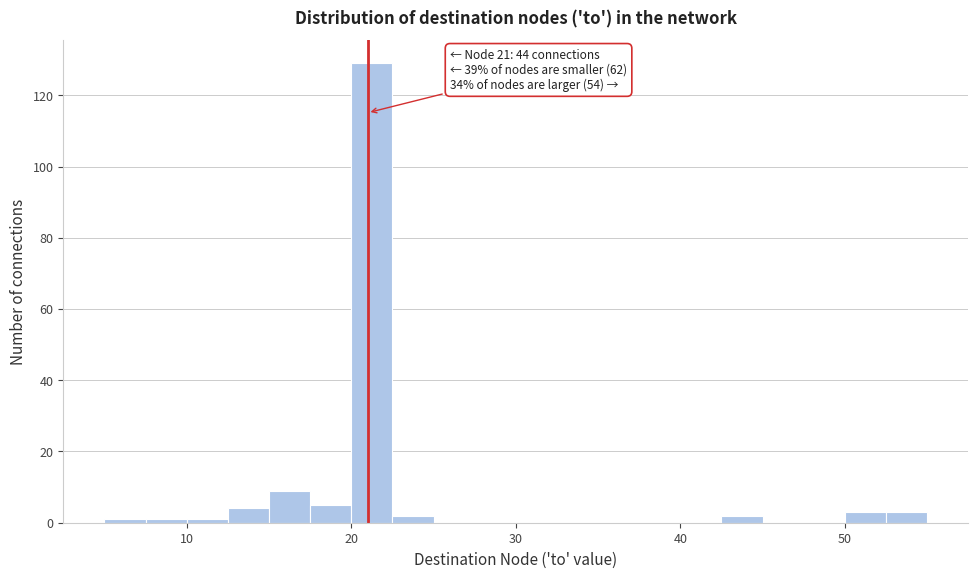

Read against the x-axis, roughly where is the centre of the tallest bar?

21